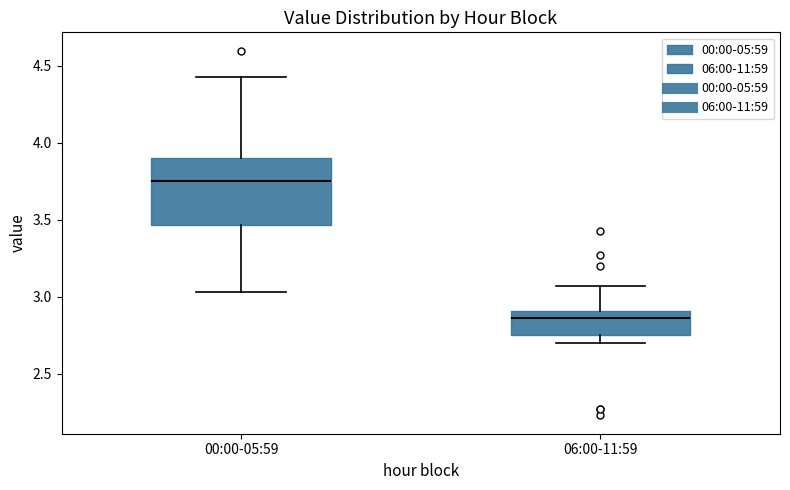

Where is the lower edge of the box for 00:00-05:59 on the y-axis? The values are not printed on the chart, so give them approximately, as read against the axis.

3.45